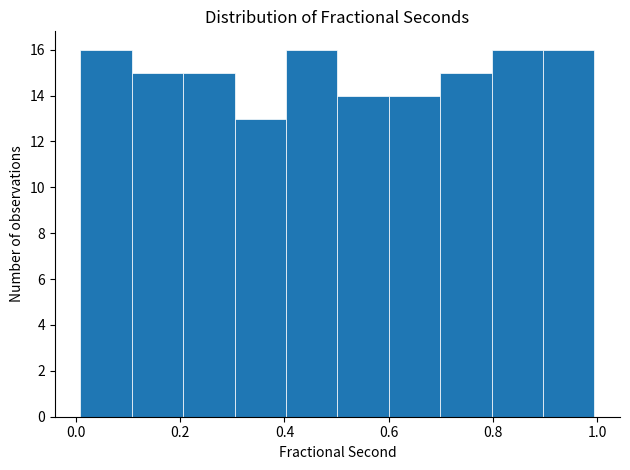

Reading left to right, list every bar in this chart as the range it spans on the x-axis followed by its height. Neither the bar edges nor the heights are printed on the chart, so give them approximately, as read against the axes.

0.0 to 0.1: 16
0.1 to 0.2: 15
0.2 to 0.3: 15
0.3 to 0.4: 13
0.4 to 0.5: 16
0.5 to 0.6: 14
0.6 to 0.7: 14
0.7 to 0.8: 15
0.8 to 0.9: 16
0.9 to 1.0: 16